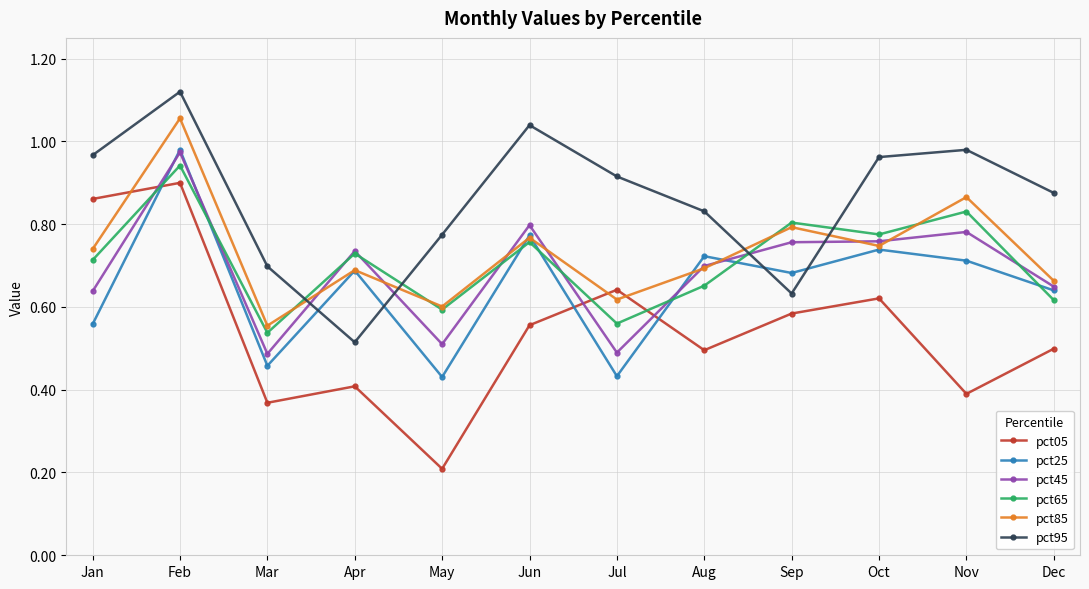

What are all the series names shown in the legend?

pct05, pct25, pct45, pct65, pct85, pct95